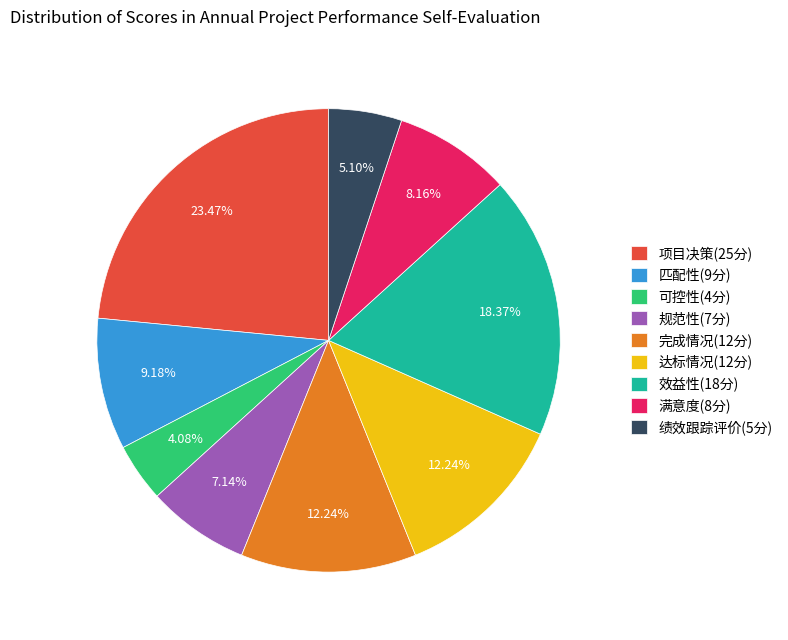

True or false: 完成情况(12分) accounts for 12% of the total.

True